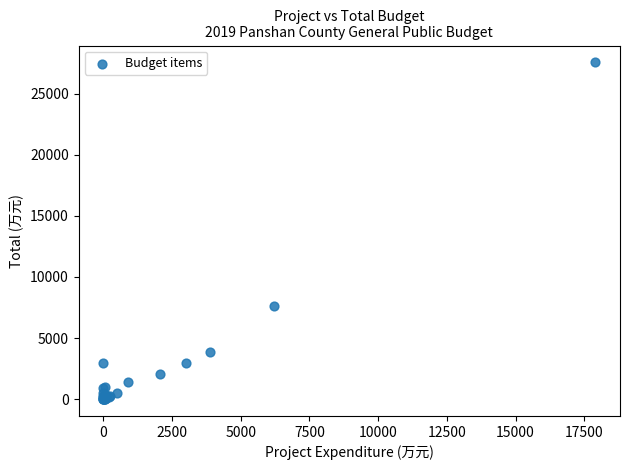

What Y value in the scatter plot is closest to 13783?

7604.0